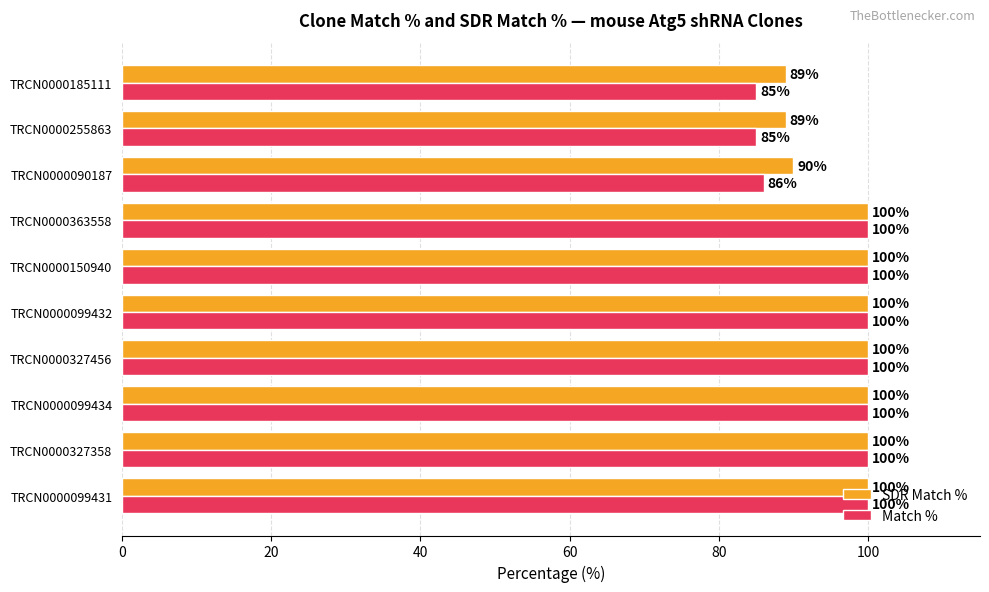

Which series has the widest spread of values?

Match %